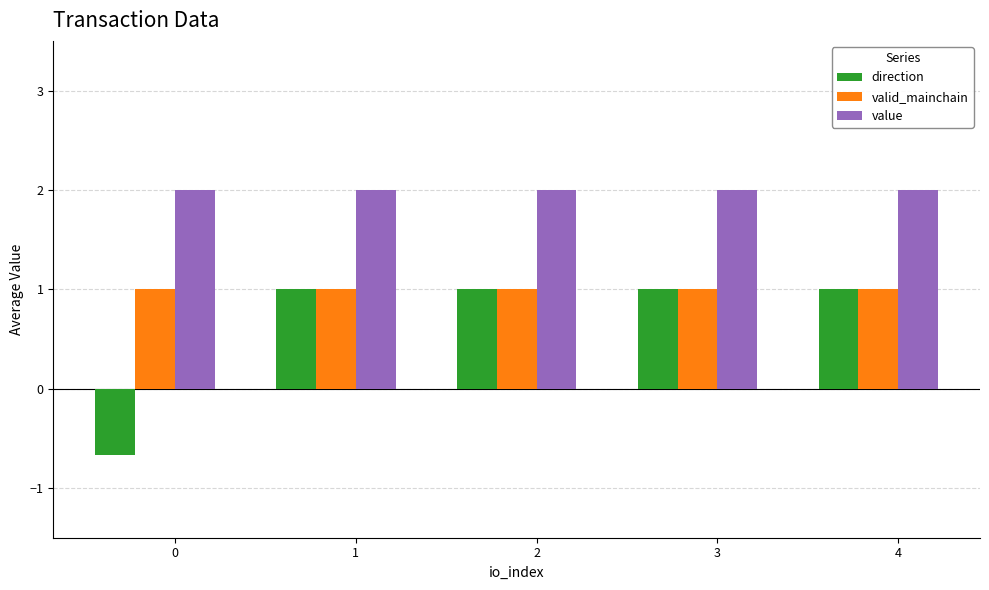

How many series are shown in this chart?

3